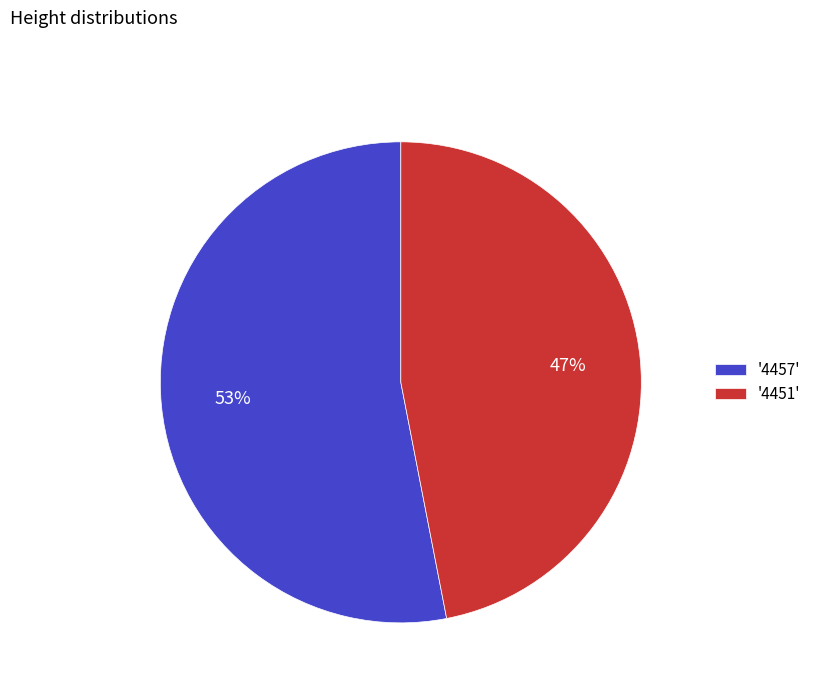

Rank the categories by value from highest to lowest.

'4457', '4451'